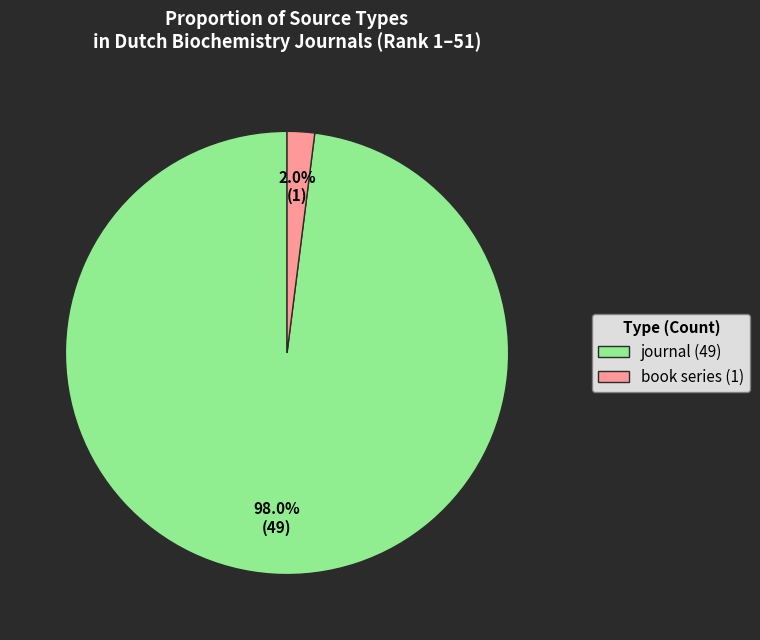

Which category accounts for the majority?

journal